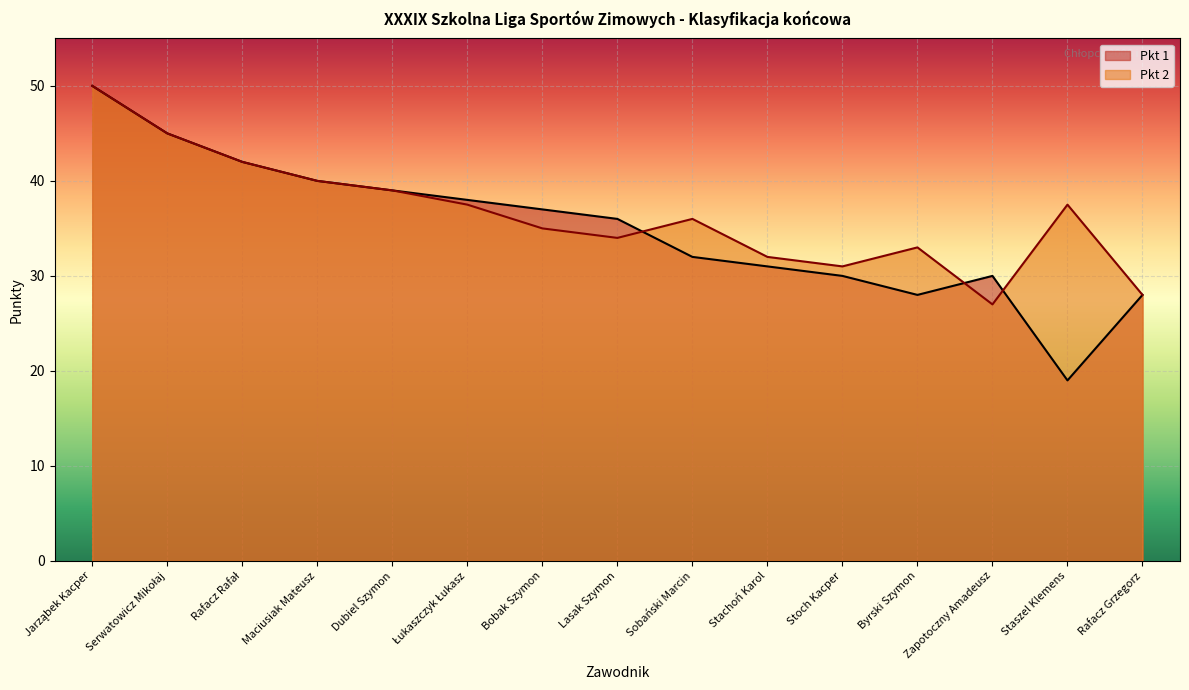

What is the value of the Pkt 2 point at the 7th from the left?

35.0